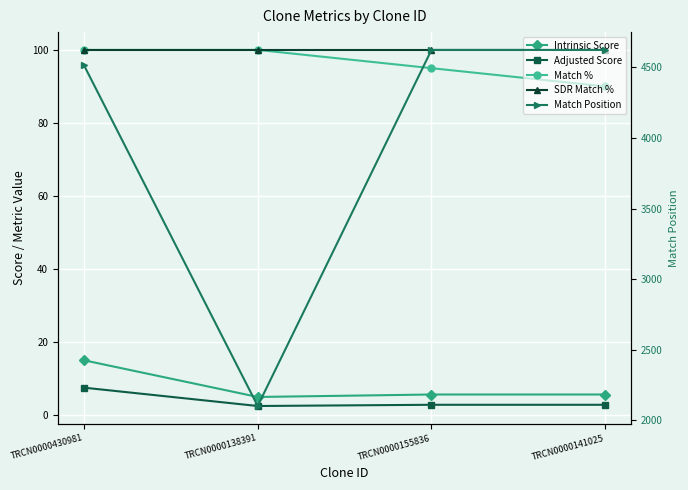

What are all the series names shown in the legend?

Intrinsic Score, Adjusted Score, Match %, SDR Match %, Match Position